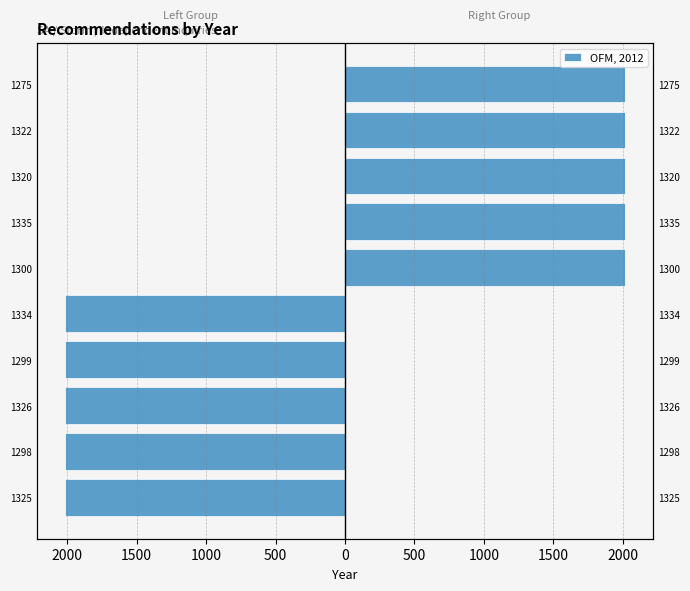

How many values are below zero?

5